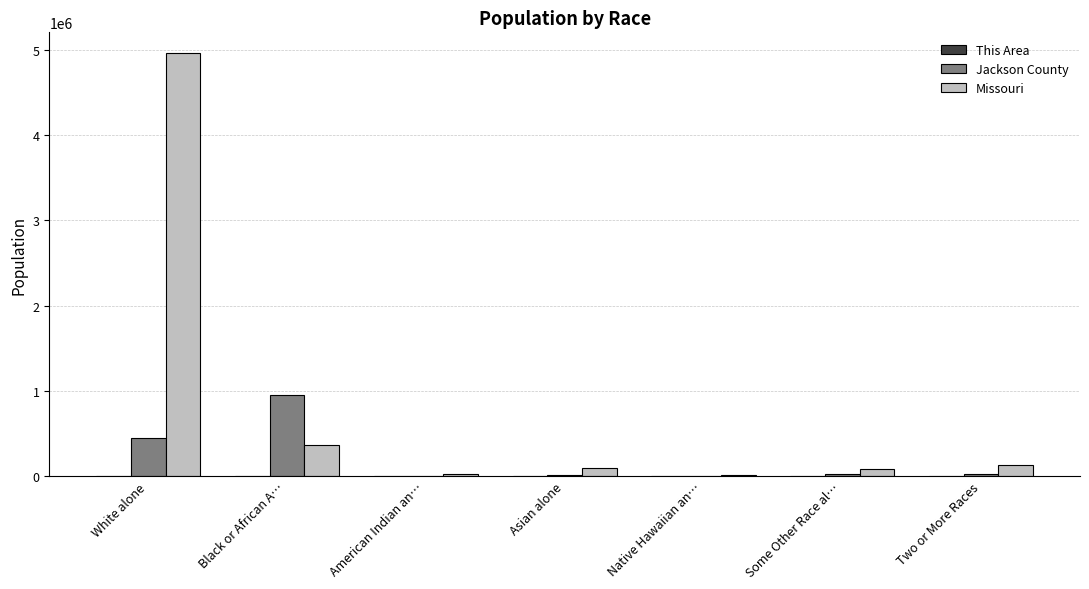

What is the sum of the Jackson County values at White alone and Two or More Races?

471759